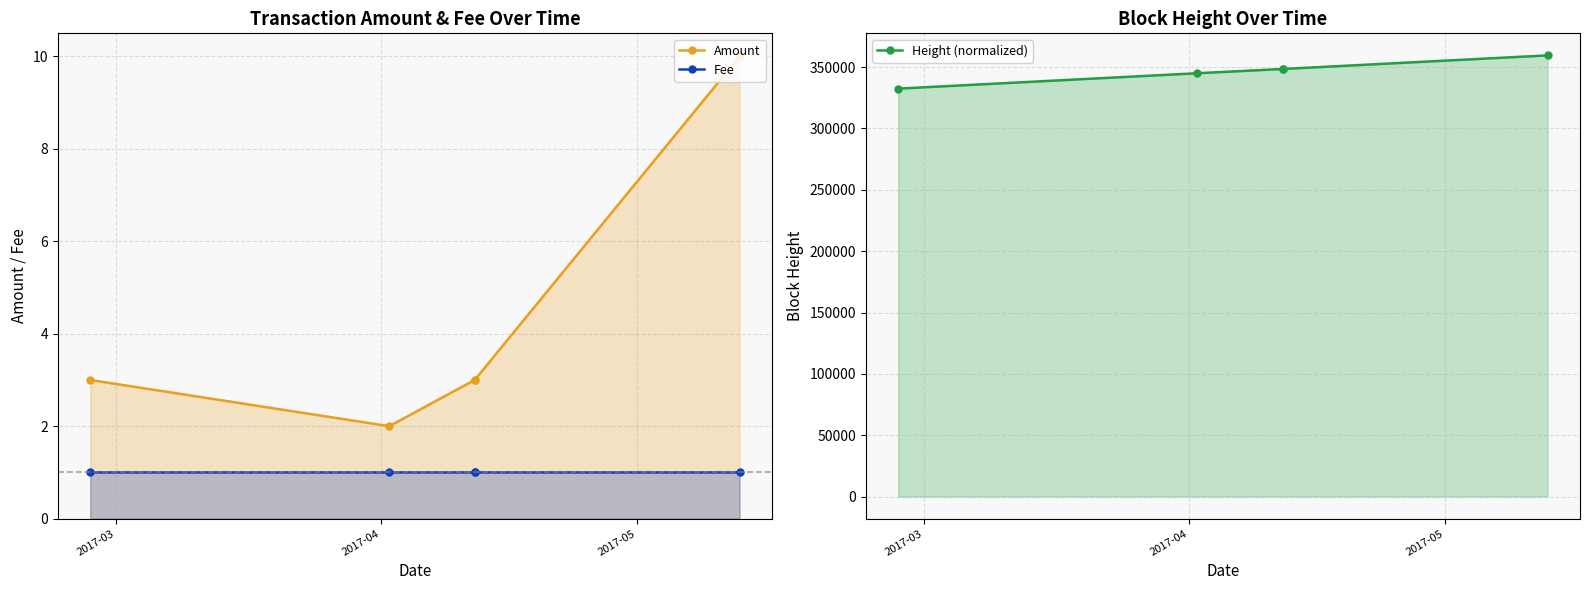

True or false: Fee and Height (normalized) cross at least once.

False